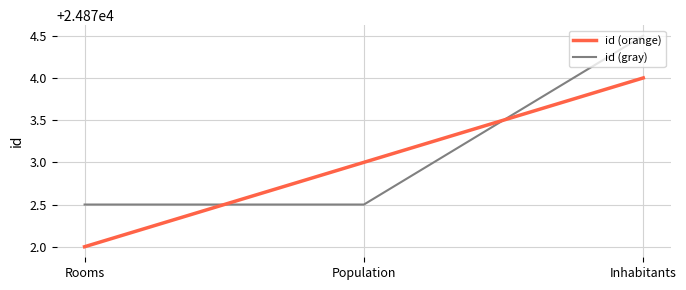

What is the spread (max minus min) of values at Population?

0.5